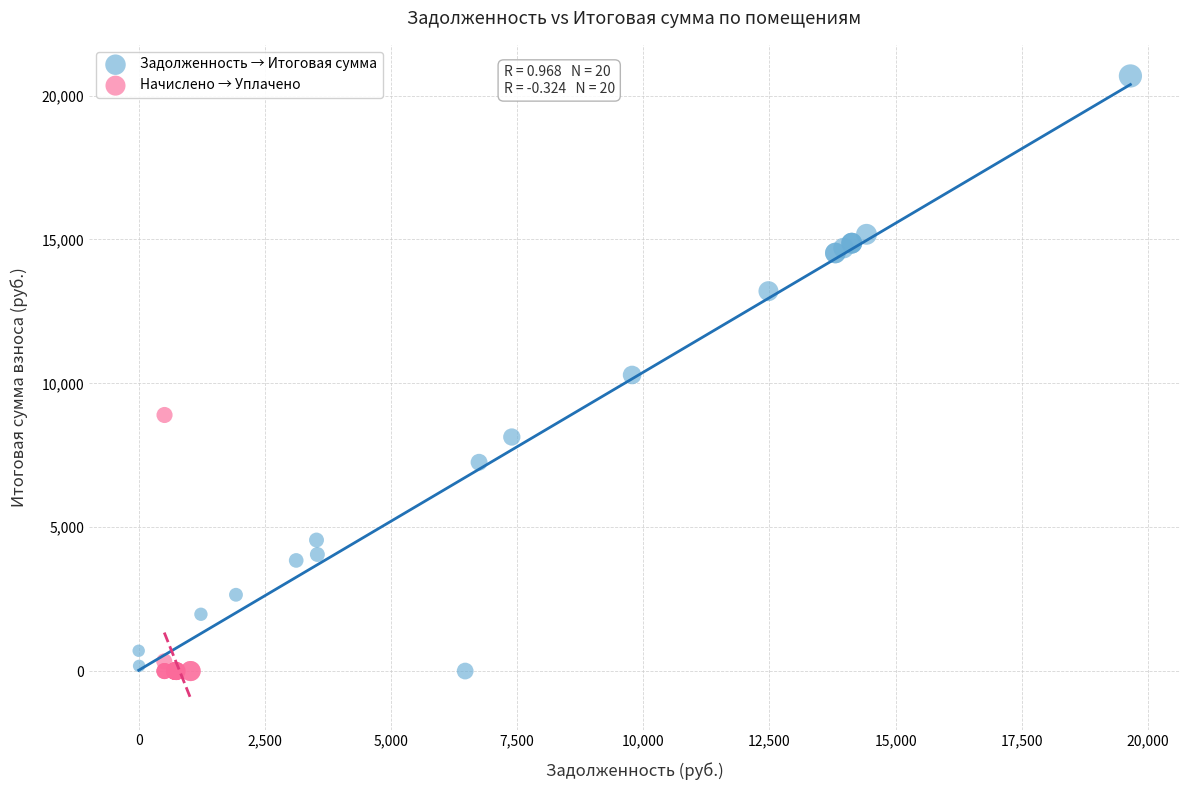

Which series contains the highest Y value?

Задолженность → Итоговая сумма